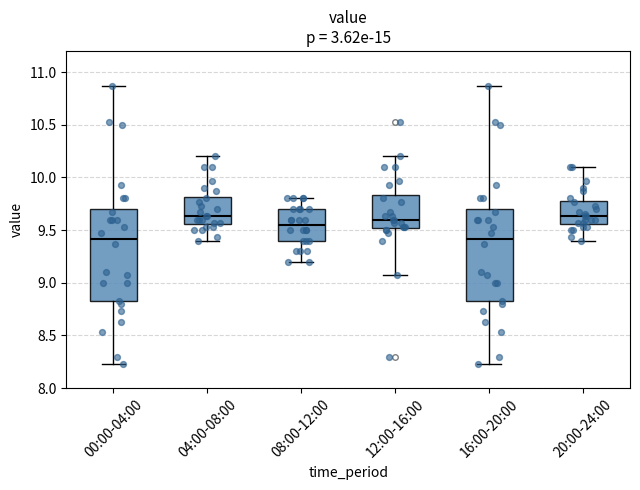

Reading left to right, read every box against the y-axis: the position of its median line, the range the box covers, and the ends of its whiskers. The values are not printed on the chart, so give them approximately, as read against the axis.

00:00-04:00: median 9.40, box 8.80 to 9.70, whiskers 8.25 to 10.85
04:00-08:00: median 9.65, box 9.55 to 9.80, whiskers 9.40 to 10.20
08:00-12:00: median 9.55, box 9.40 to 9.70, whiskers 9.20 to 9.80
12:00-16:00: median 9.60, box 9.50 to 9.85, whiskers 9.05 to 10.20
16:00-20:00: median 9.40, box 8.80 to 9.70, whiskers 8.25 to 10.85
20:00-24:00: median 9.65, box 9.55 to 9.80, whiskers 9.40 to 10.10